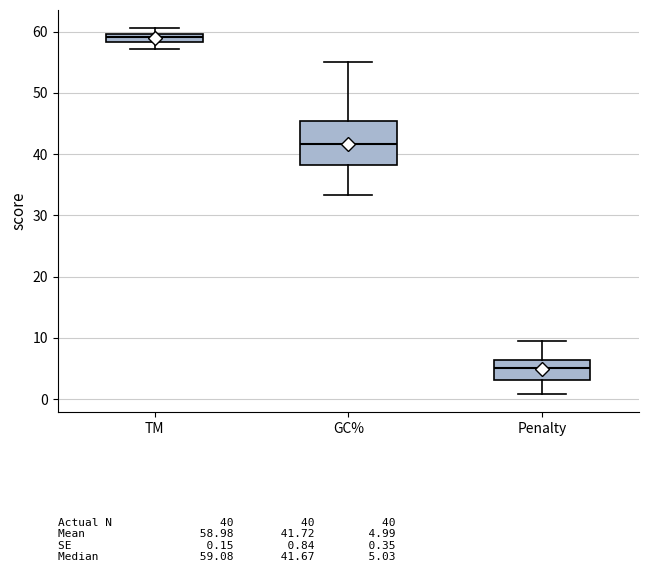

Where does the lower whisker of the box for Penalty end on the y-axis? The values are not printed on the chart, so give them approximately, as read against the axis.

1